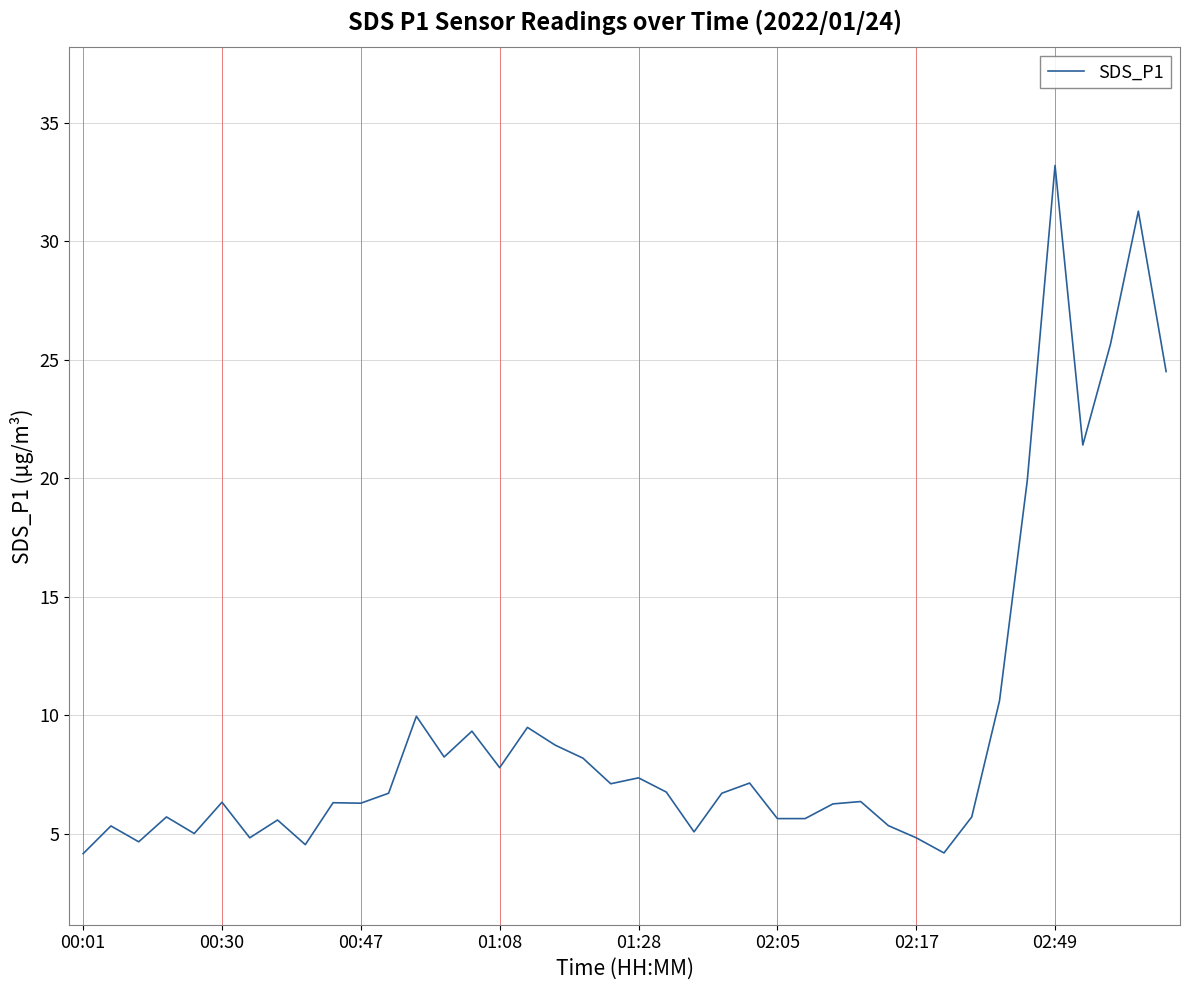

What is the minimum value shown in the chart?

4.2